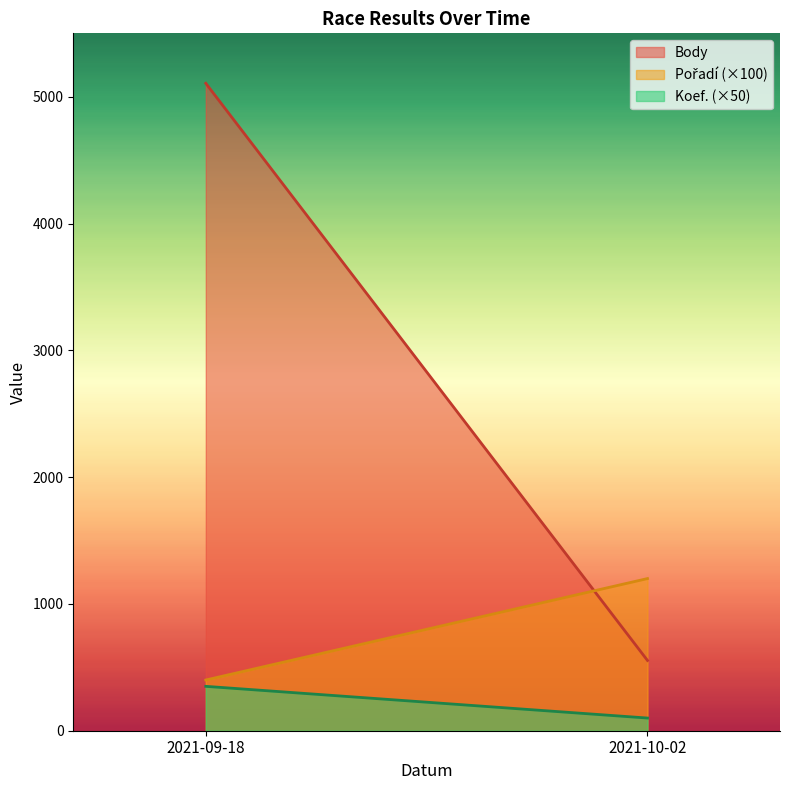

Is the value of Koef. at 2021-09-18 greater than the value of Body at 2021-09-18?

No